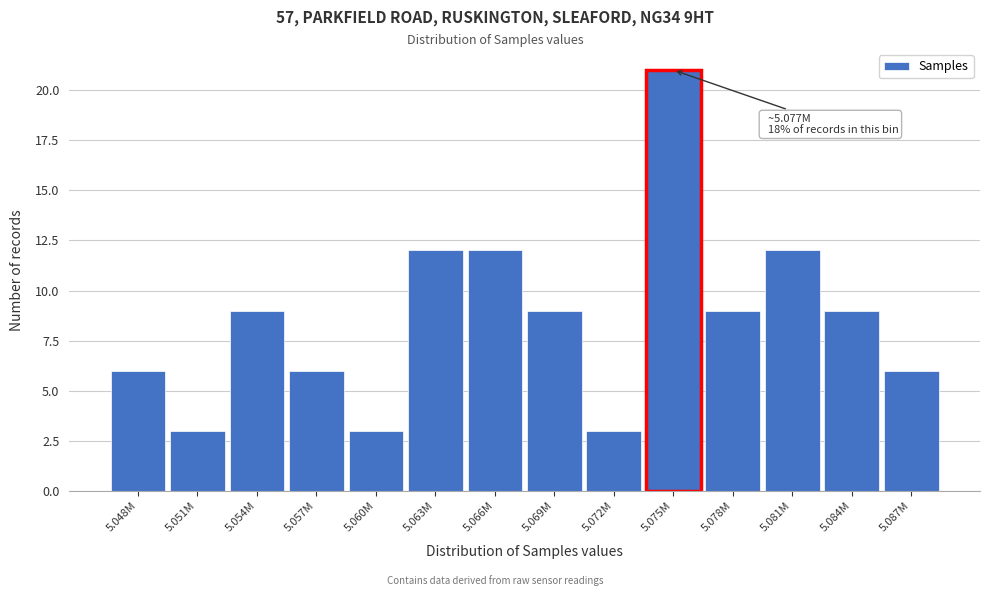

Reading right to left, extract all data points from this chart.

5.087M=6	5.084M=9	5.081M=12	5.078M=9	5.075M=21	5.072M=3	5.069M=9	5.066M=12	5.063M=12	5.060M=3	5.057M=6	5.054M=9	5.051M=3	5.048M=6